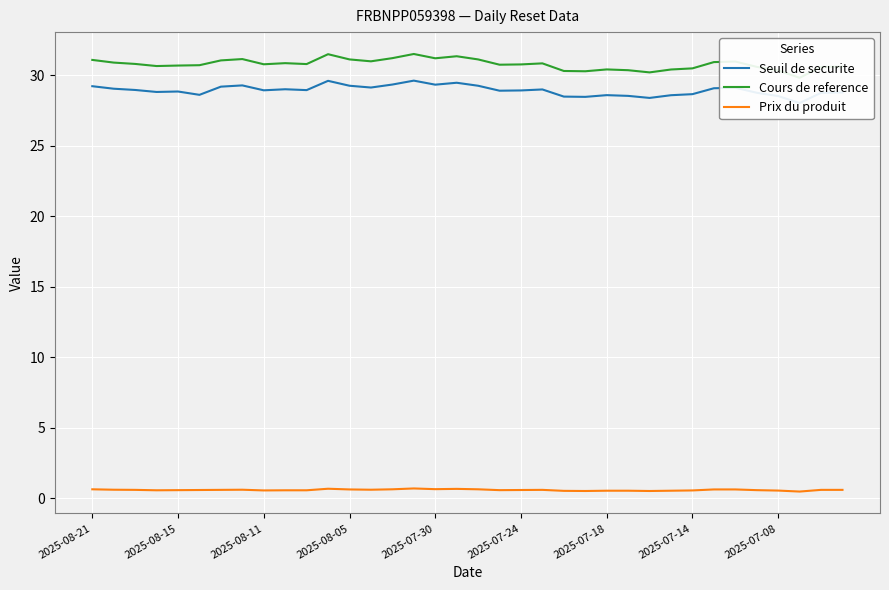

True or false: Prix du produit has a value of 0.6 at 2025-08-05.

True